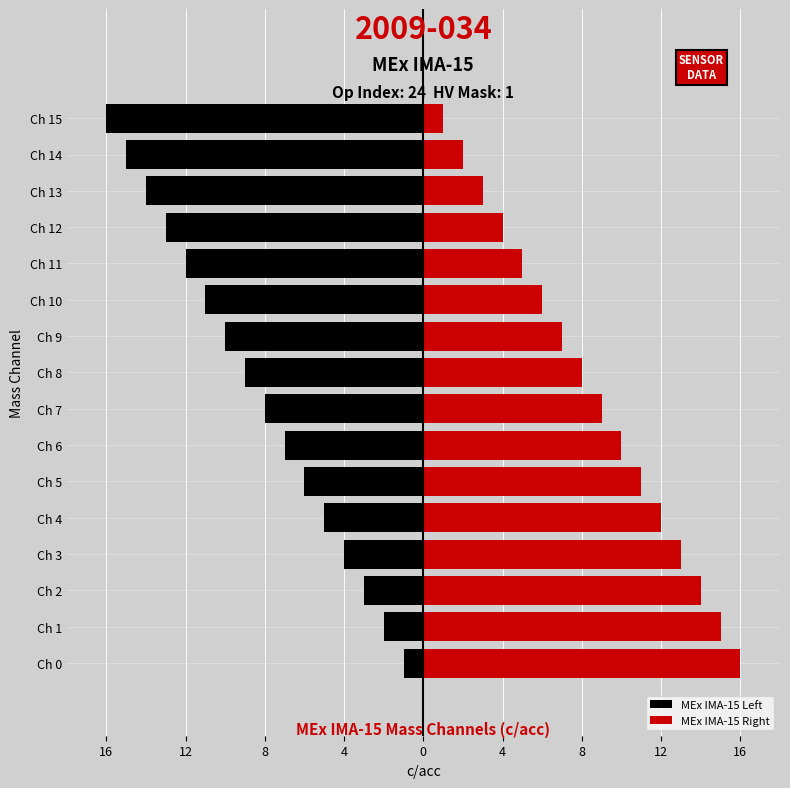

List the series in order of their peak value, lowest first.

MEx IMA-15 Left, MEx IMA-15 Right